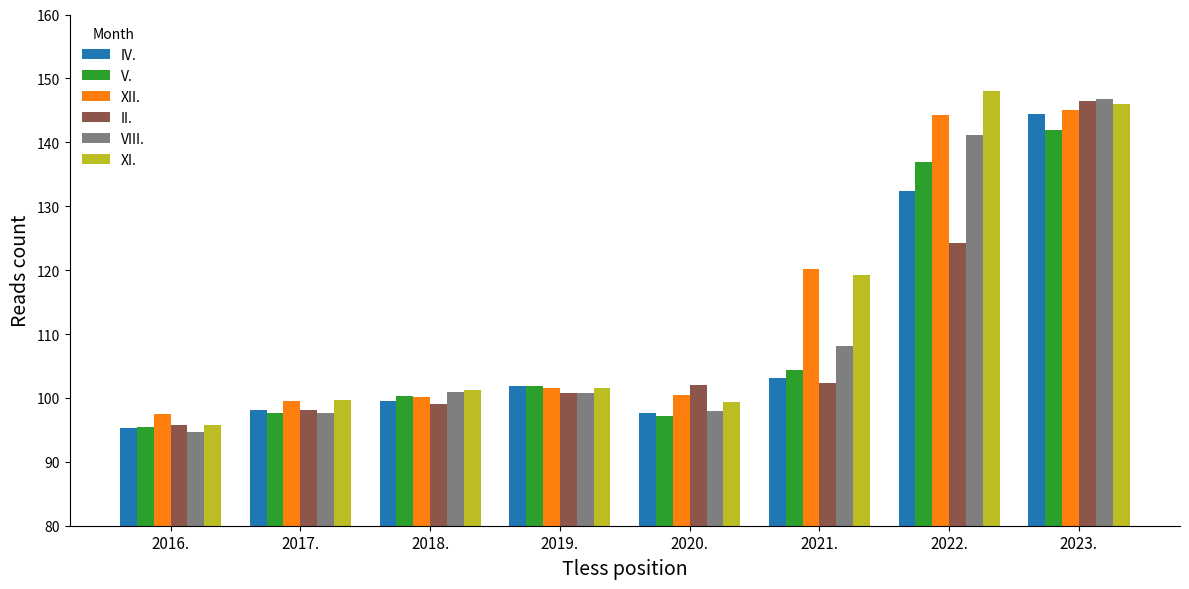

What is the difference between the maximum and minimum values in the XI. series?

52.3